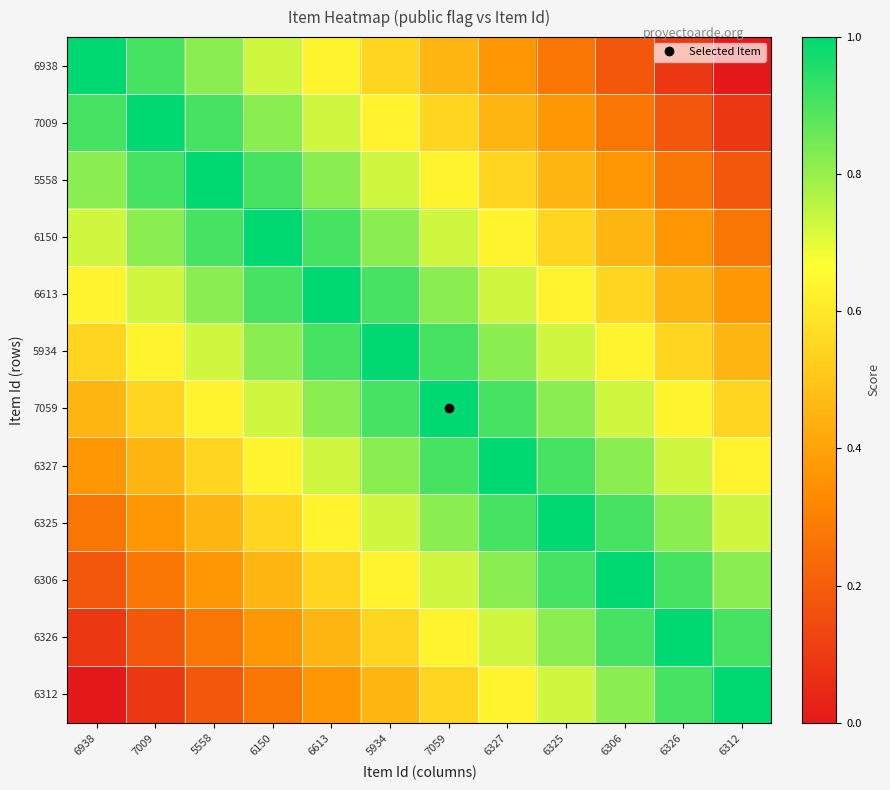

What is the greatest value displayed?

1.0